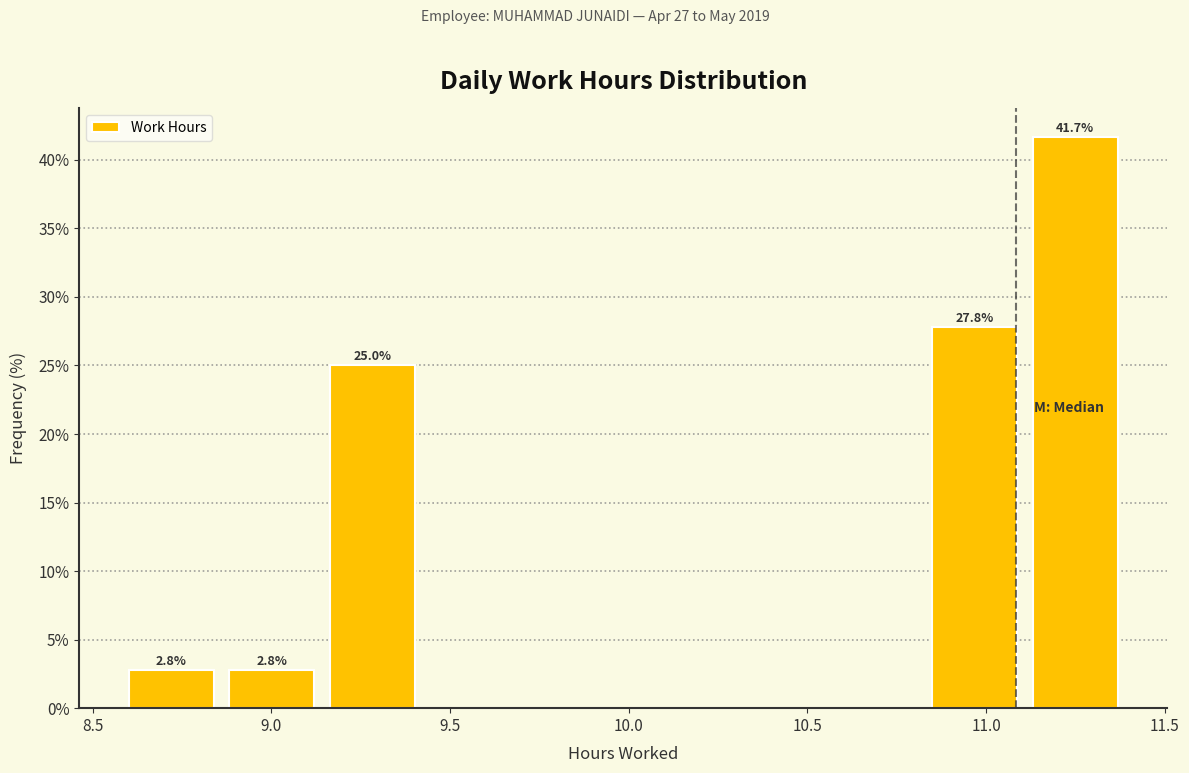

Over which range of the x-axis is the bar tallest?

11.10 to 11.40